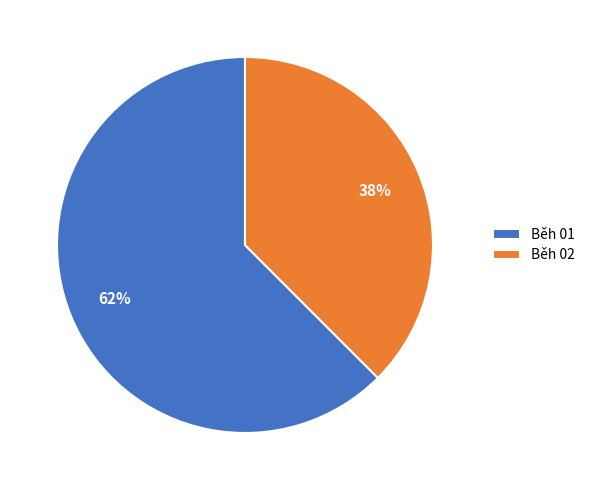

Is there any slice that represents more than half of the pie?

Yes